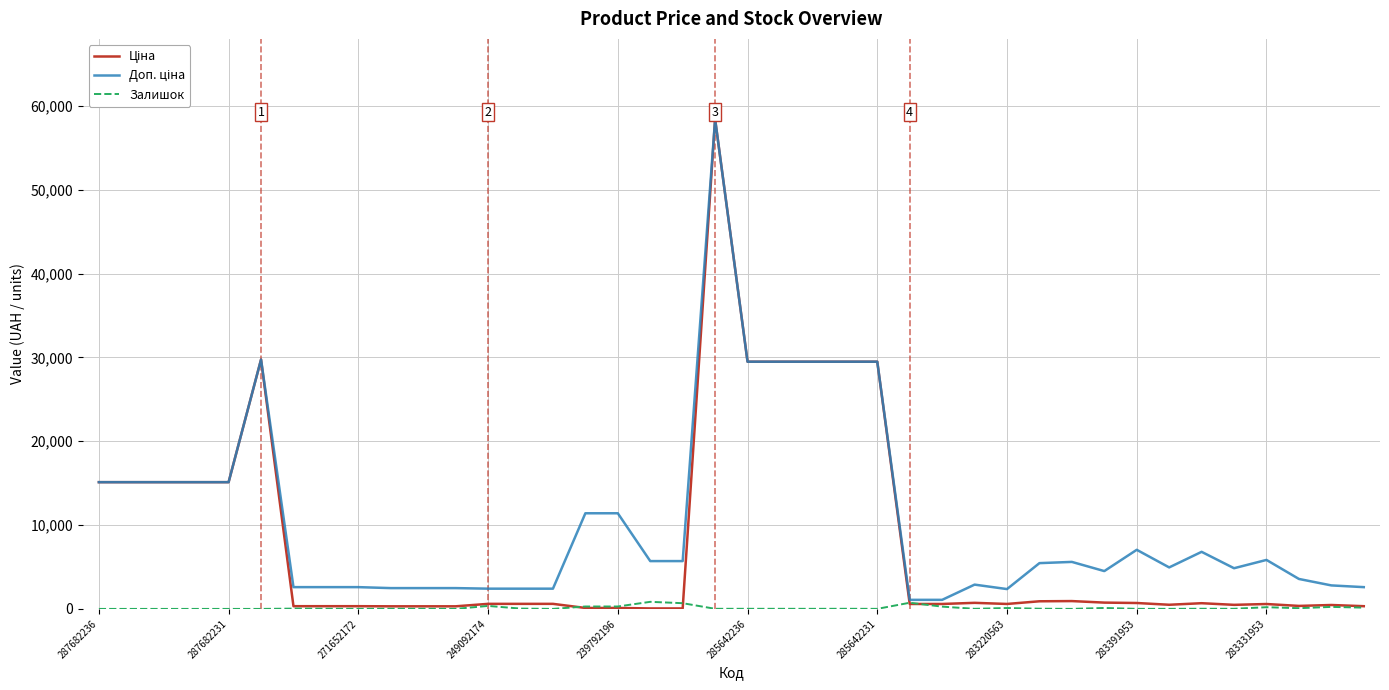

How many lines are shown in the chart?

3